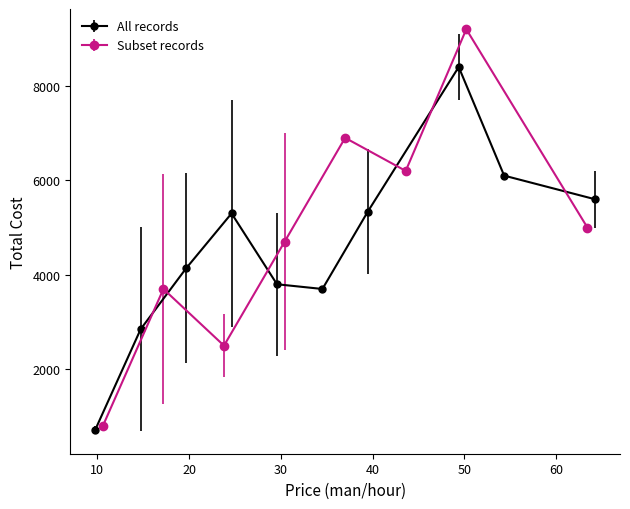

What is the difference between the second highest and minimum values in the Price (man/hour) series?

54.7